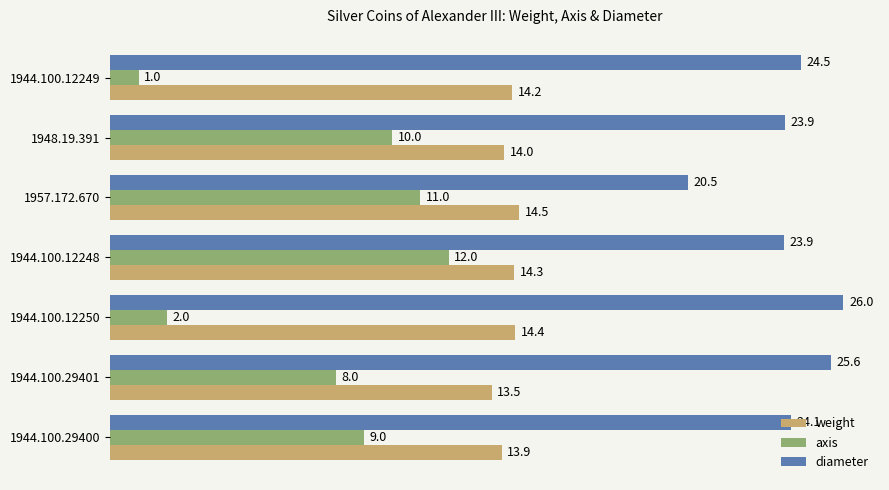

The value of diameter at 1944.100.29401 is 10.0. True or false?

False